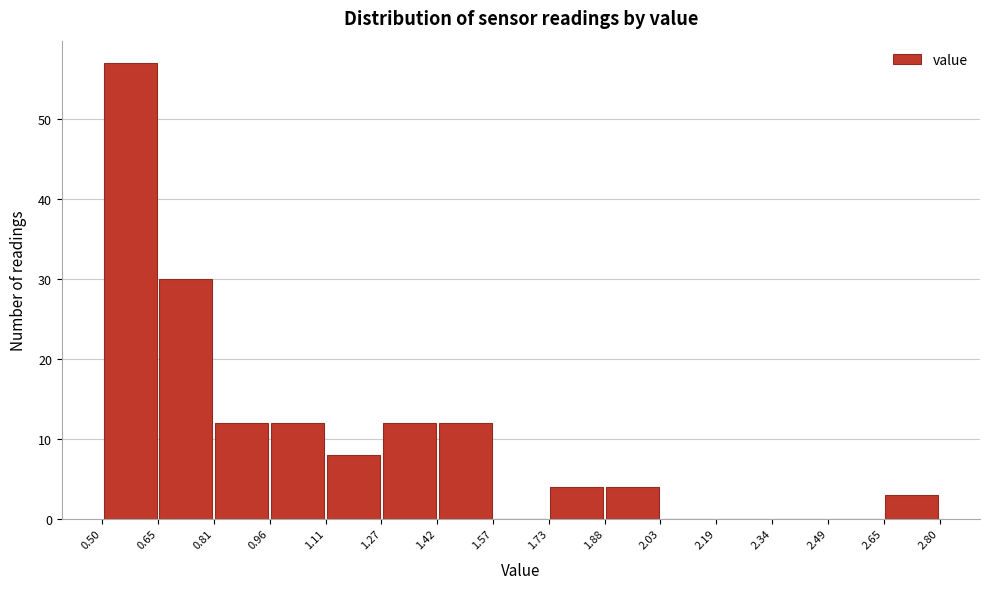

How tall is the bar that spans 1.73 to 1.88 on the x-axis? The values are not printed on the chart, so give them approximately, as read against the axis.

4